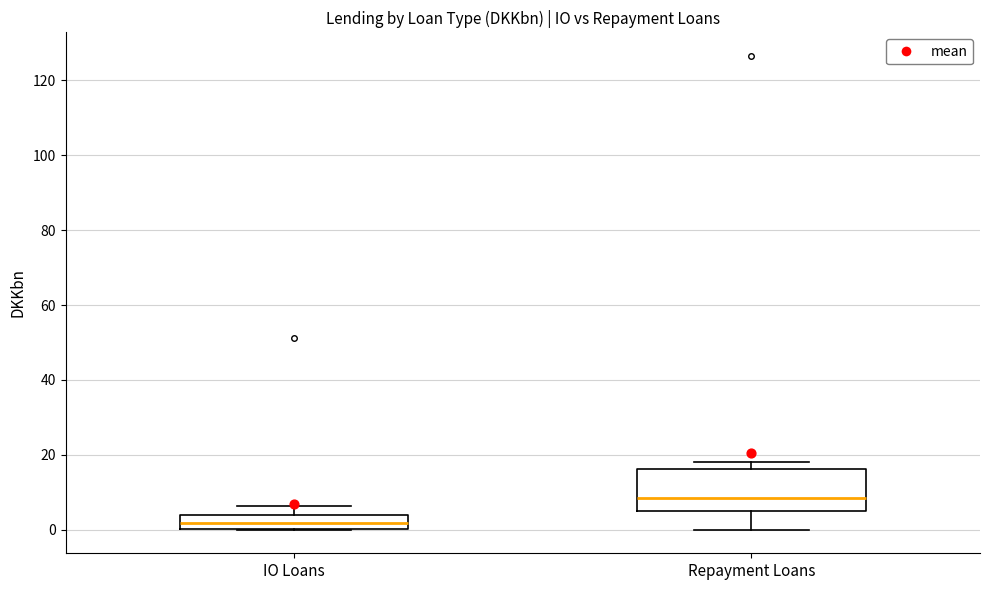

Reading left to right, transcribe this box plot: for each box, give where its median line is, the range the box spans, and where its two whiskers end, as read against the y-axis. The values are not printed on the chart, so give them approximately, as read against the axis.

IO Loans: median 2, box 0 to 4, whiskers 0 to 6
Repayment Loans: median 8, box 4 to 16, whiskers 0 to 18